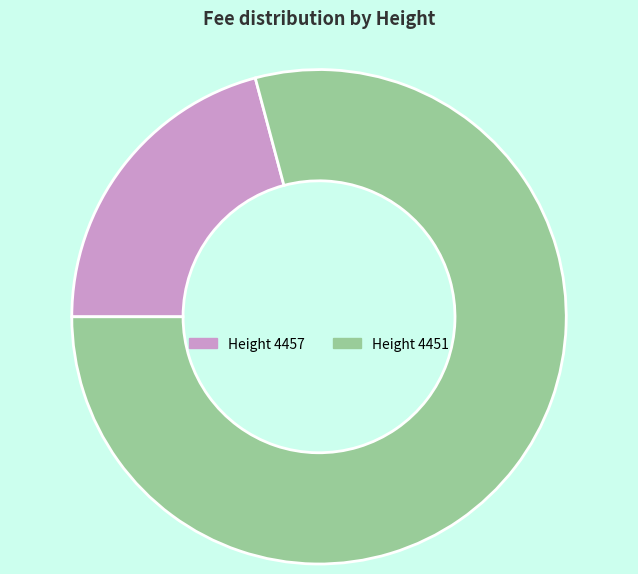

The Height 4451 slice represents 93% of the pie. True or false?

False